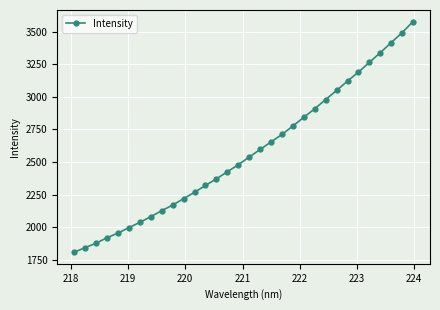

What is the value of the 14th point from the left?

2370.2